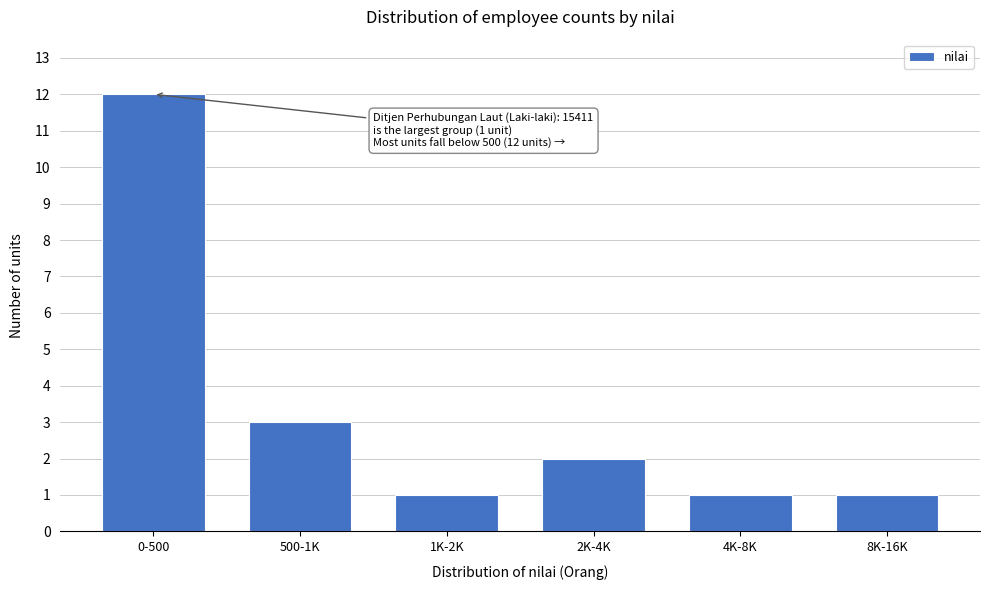

Reading left to right, what are all the values shown in this chart?

0-500=12	500-1K=3	1K-2K=1	2K-4K=2	4K-8K=1	8K-16K=1